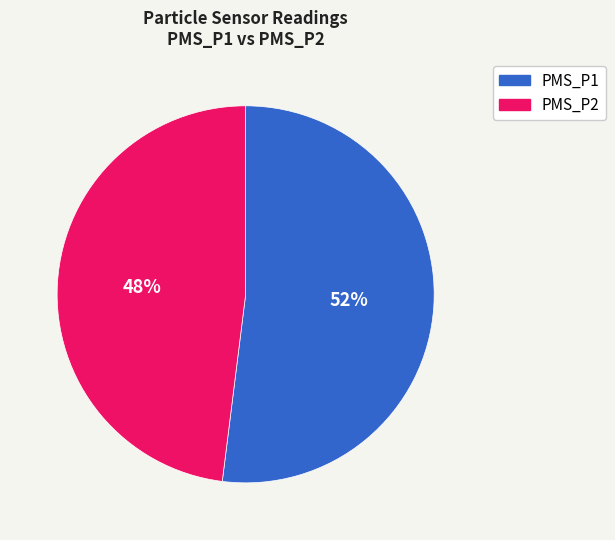

To the nearest percent, what portion does PMS_P1 represent?

52%